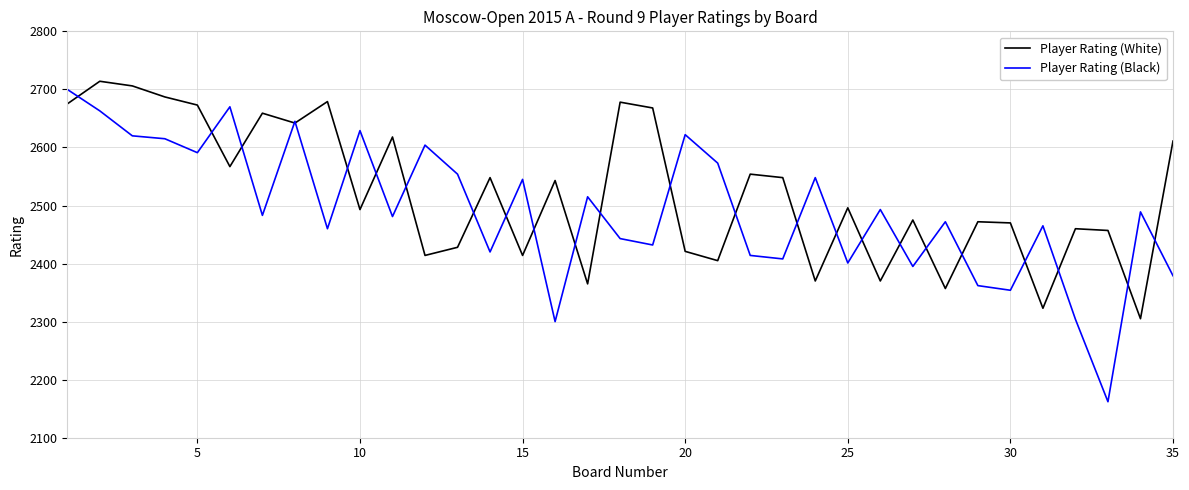

What is the difference between the maximum and minimum values in the Player Rating (White) series?

409